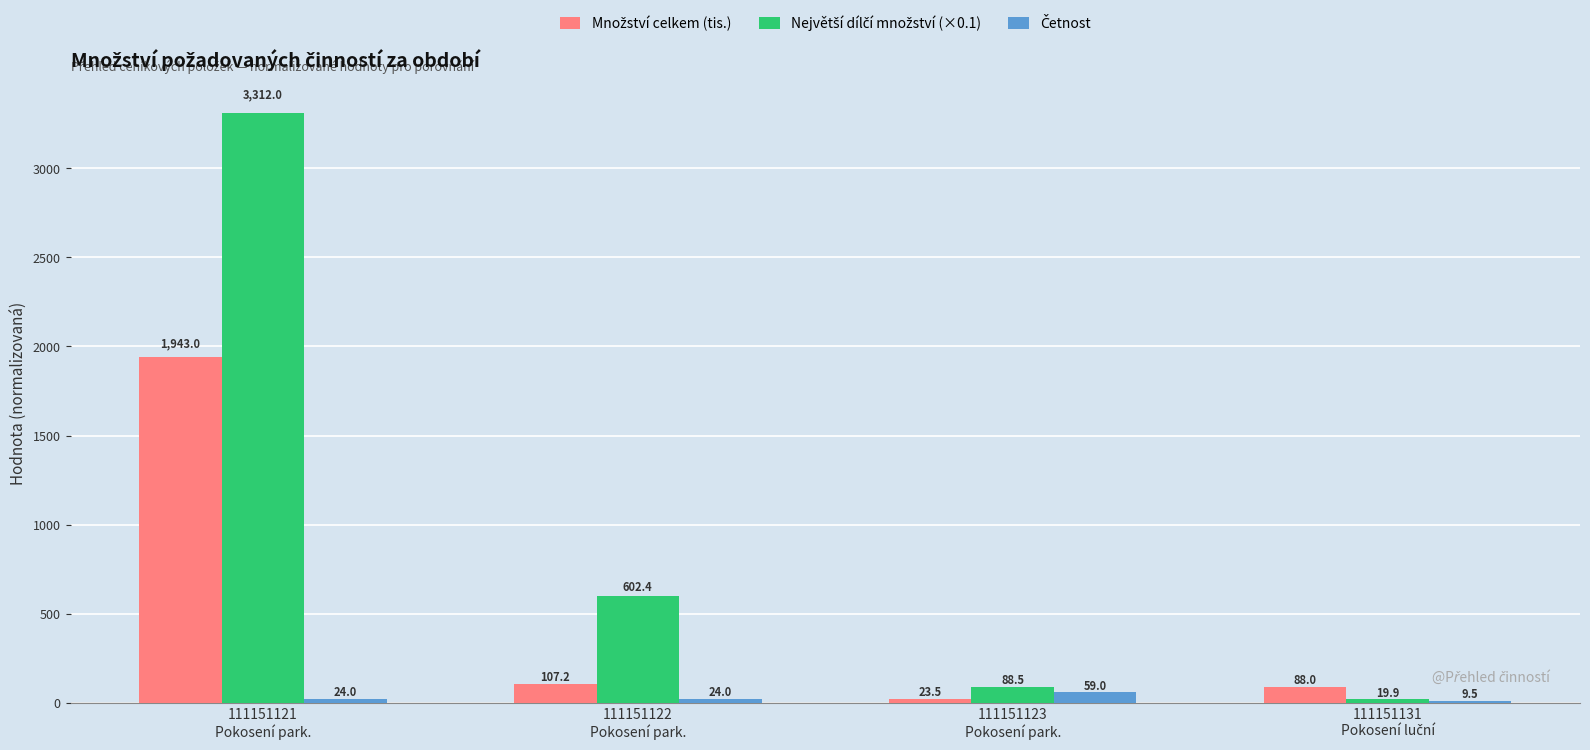

What is the maximum value shown in the chart?

3312.0